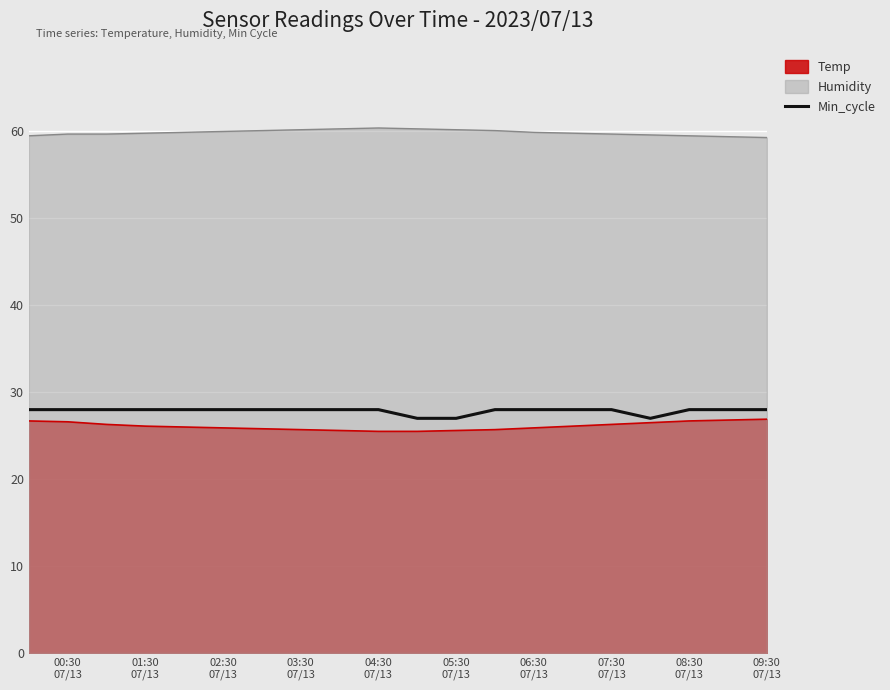

What is the greatest value displayed?

60.4